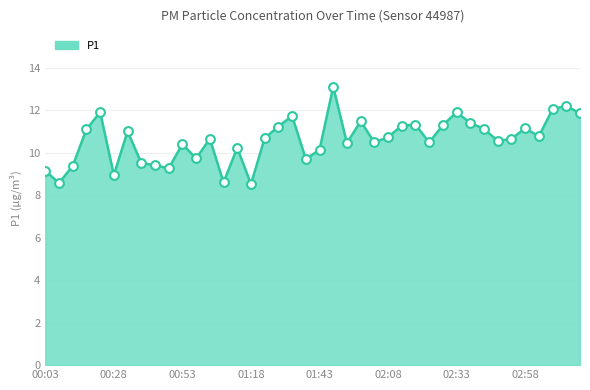

What is the difference between the maximum and minimum values?

4.6